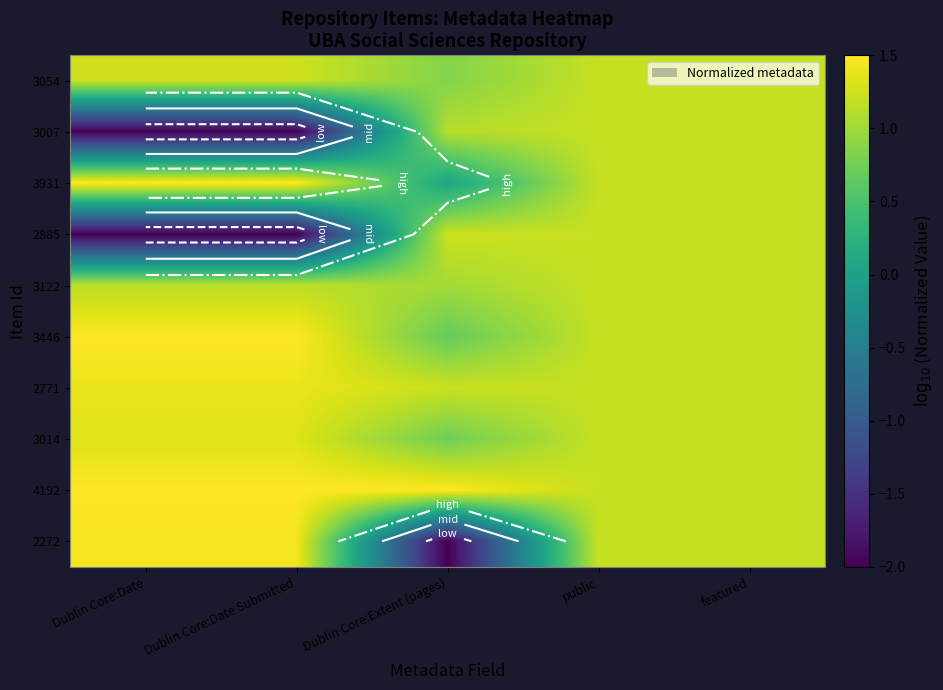

What is the greatest value displayed?

1.5